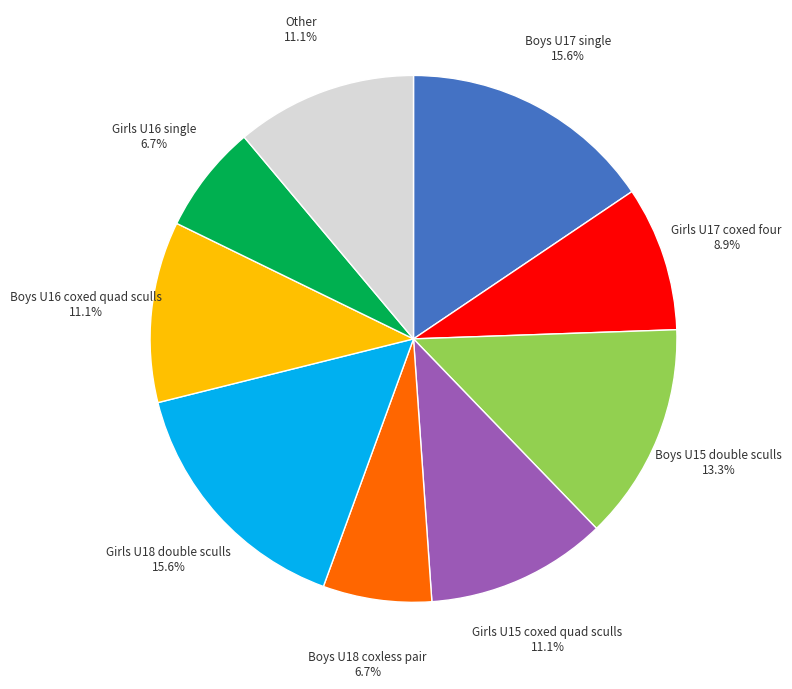

Does any single category account for the majority?

No